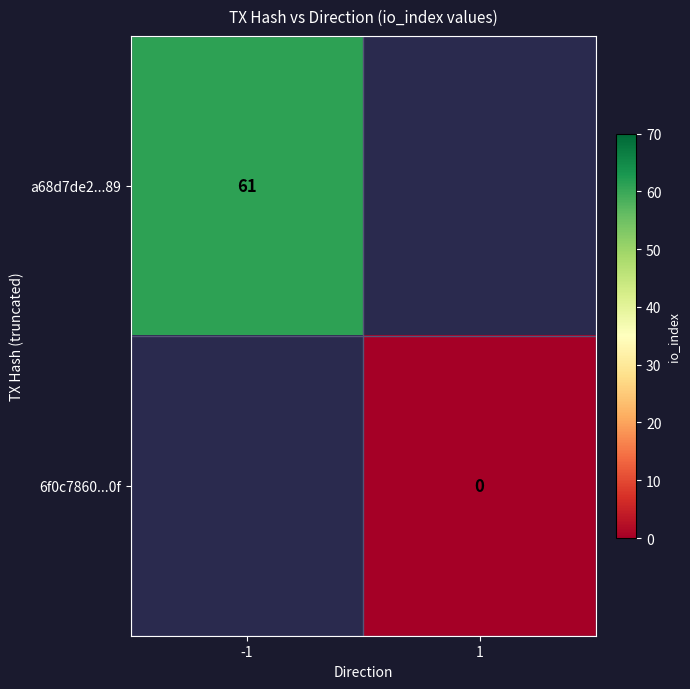

The value of a68d7de2...89 at -1 is 61. True or false?

True